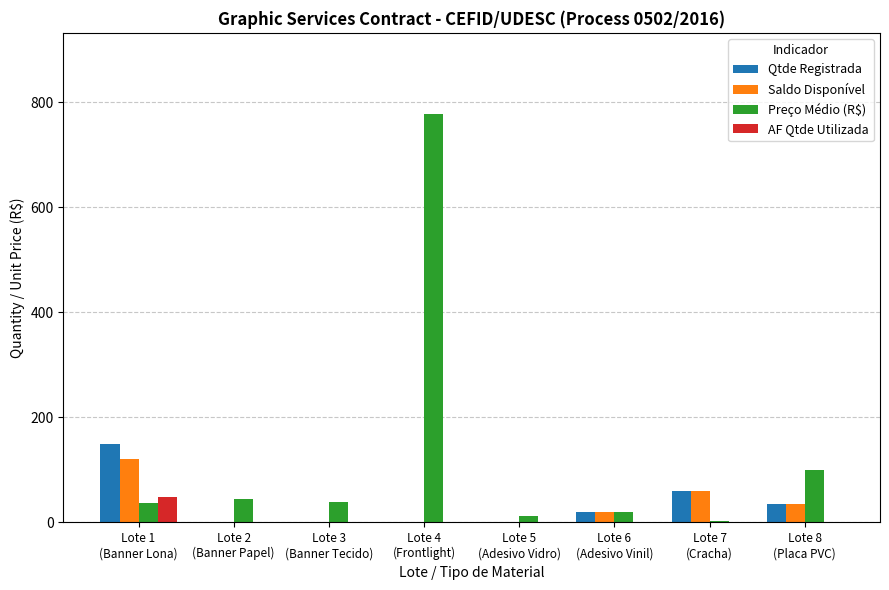

Which series has the largest total across all categories?

Preço Médio (R$)